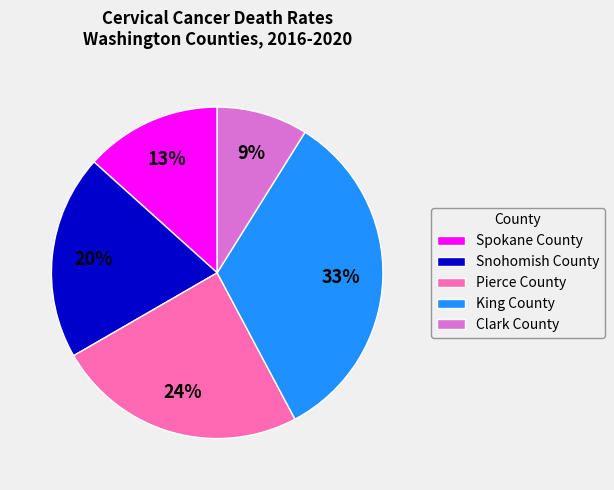

Approximately how many times larger is the value at Pierce County compared to Snohomish County?

1.2